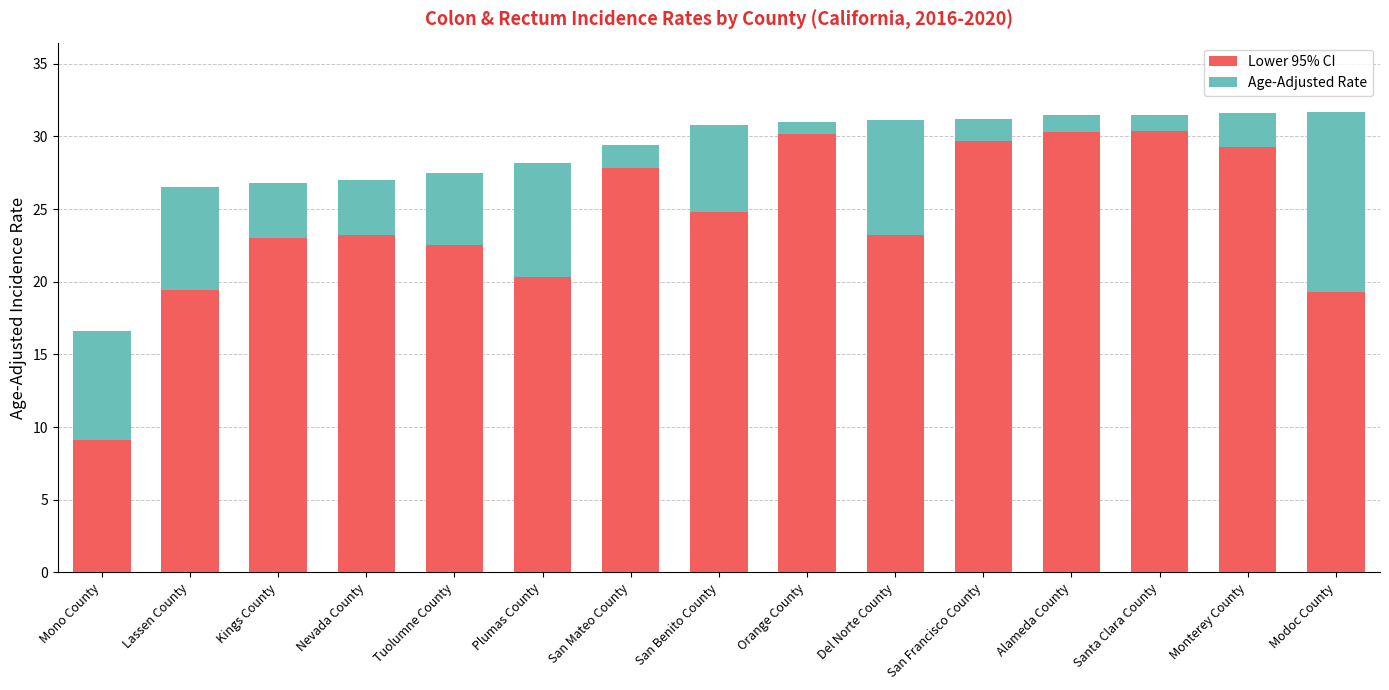

What is the approximate value of Lower 95% CI at Nevada County?

23.2